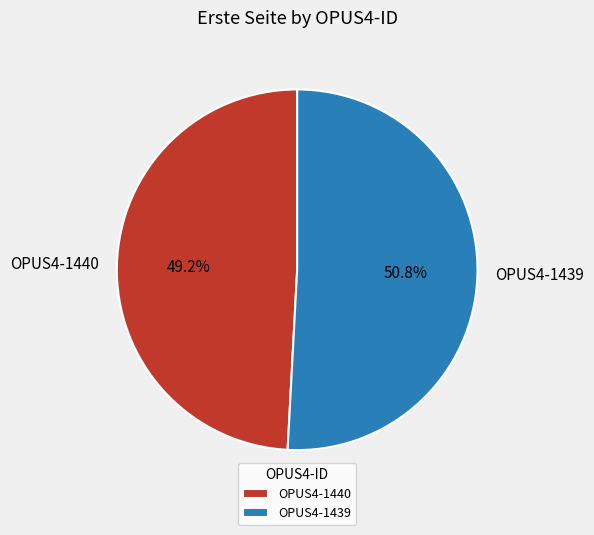

Which has a higher value, OPUS4-1440 or OPUS4-1439?

OPUS4-1439